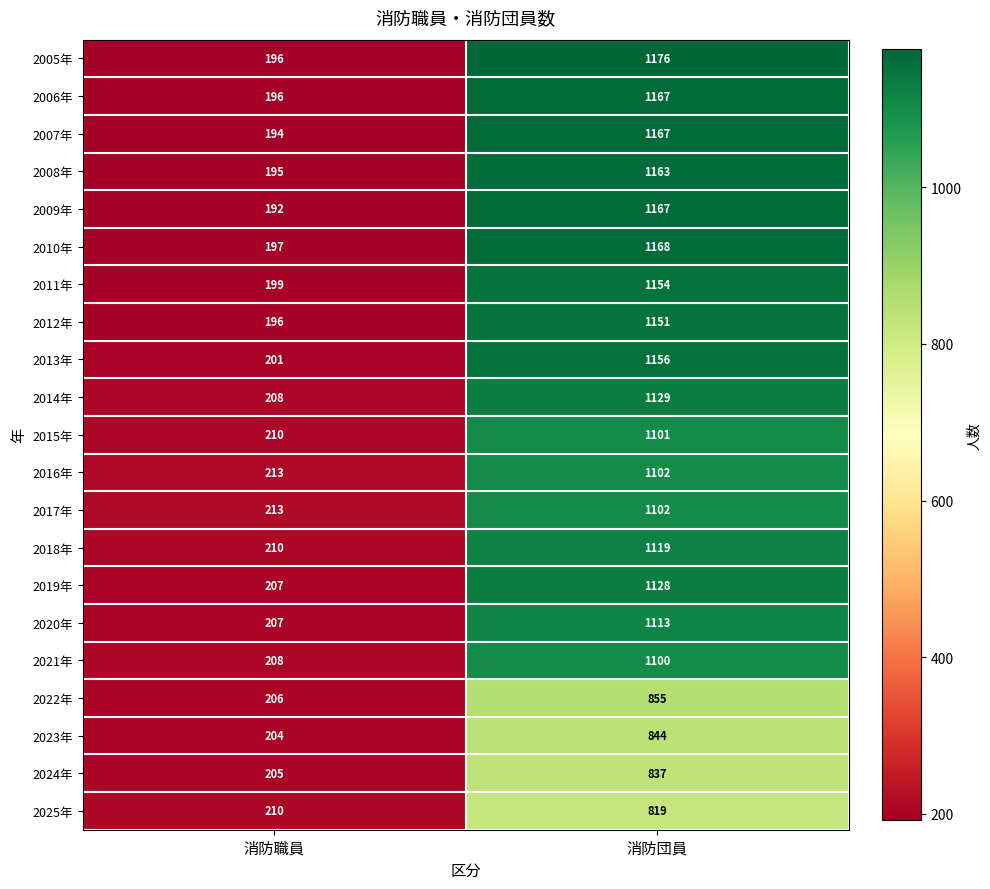

What is the sum of the 2022年 values at 消防職員 and 消防団員?

1061